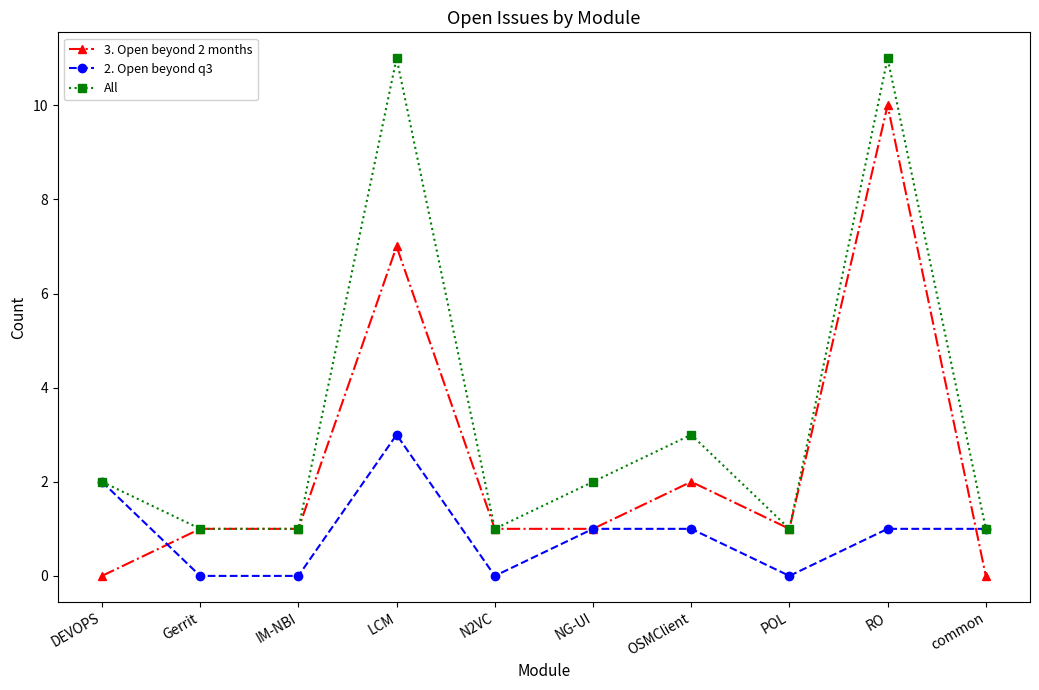

How many lines are shown in the chart?

3